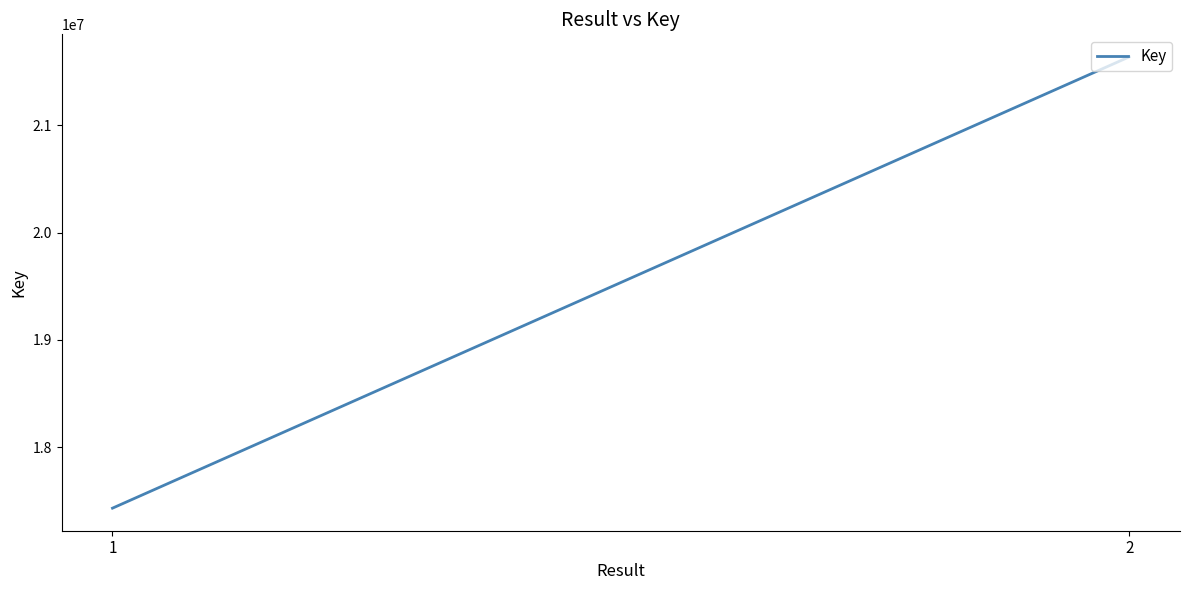

Approximately how many times larger is the value at 2 compared to 1?

1.2